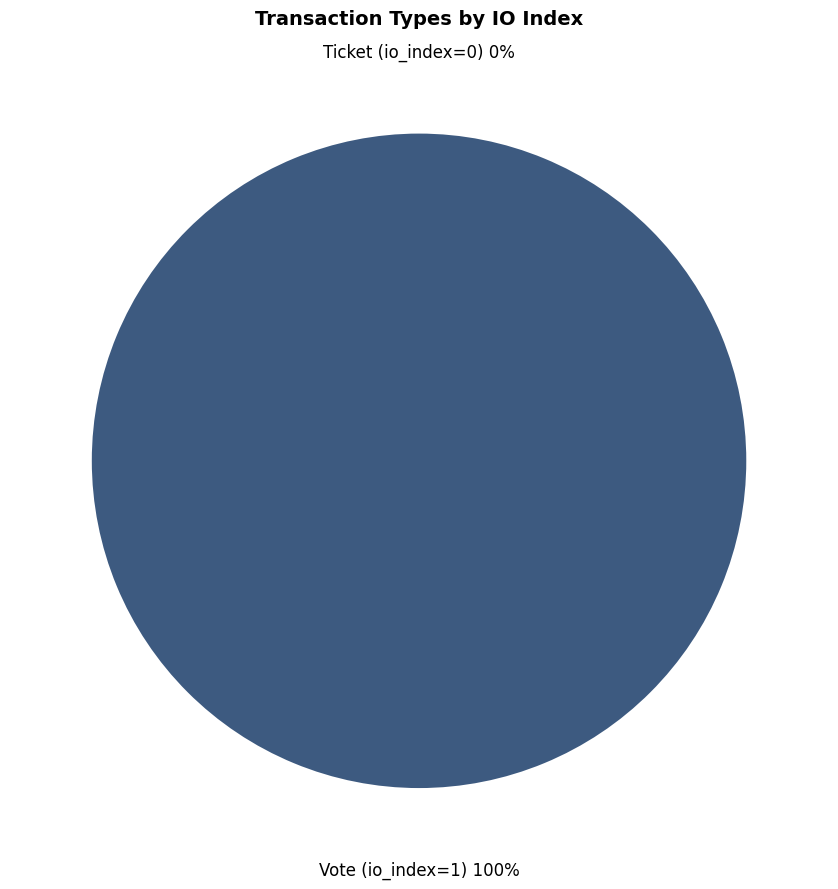

Which slice is the smallest?

Ticket (io_index=0)